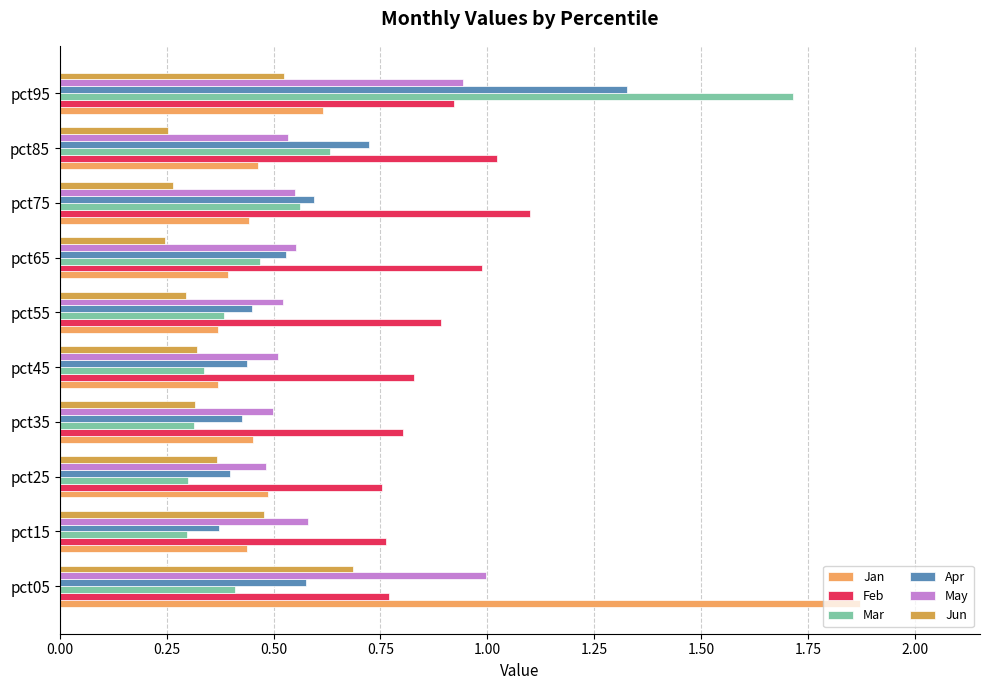

How many distinct data groups are displayed?

6